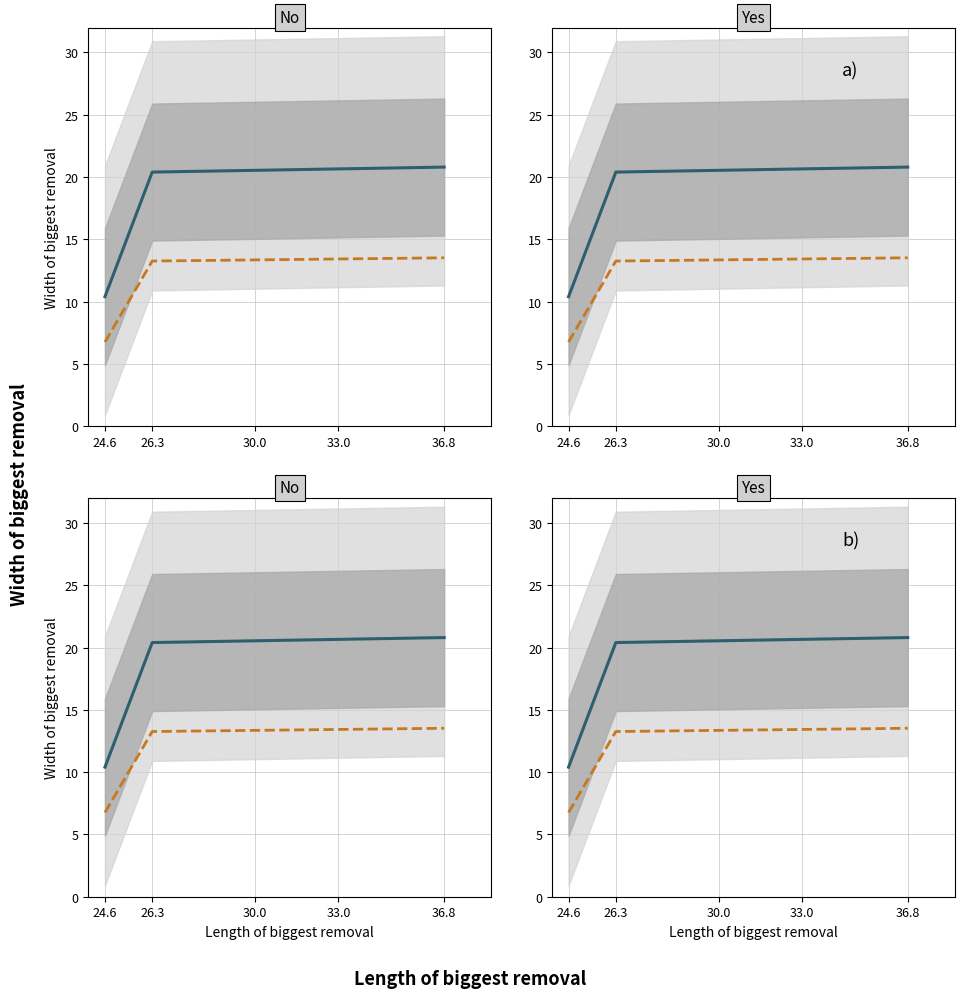

What is the average value of the Width of biggest removal series?

17.2